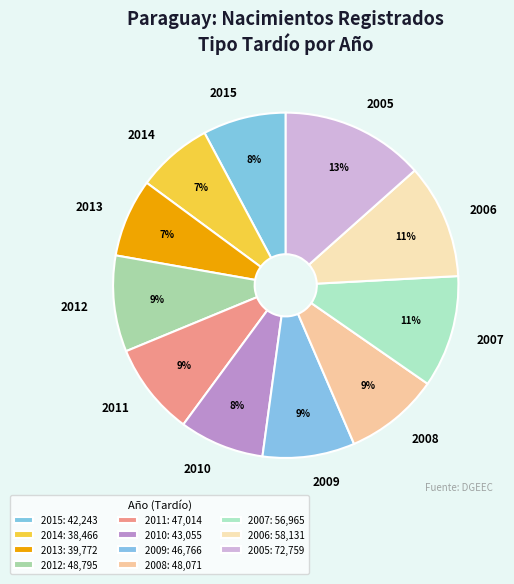

Is the sum of 2007 and 2005 greater than half?

No